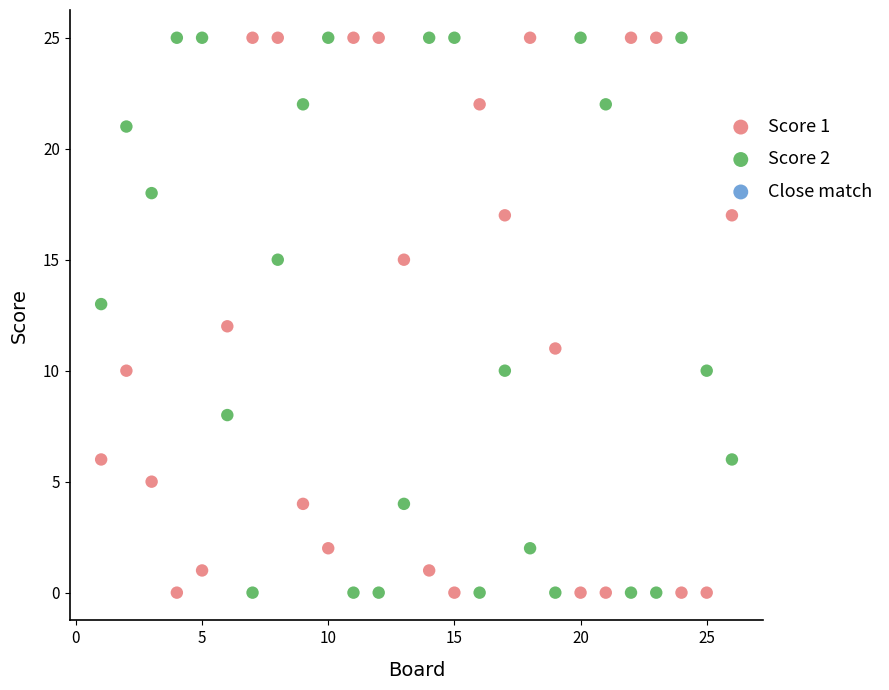

Across all data points, what is the range of Y values (max minus min)?

25